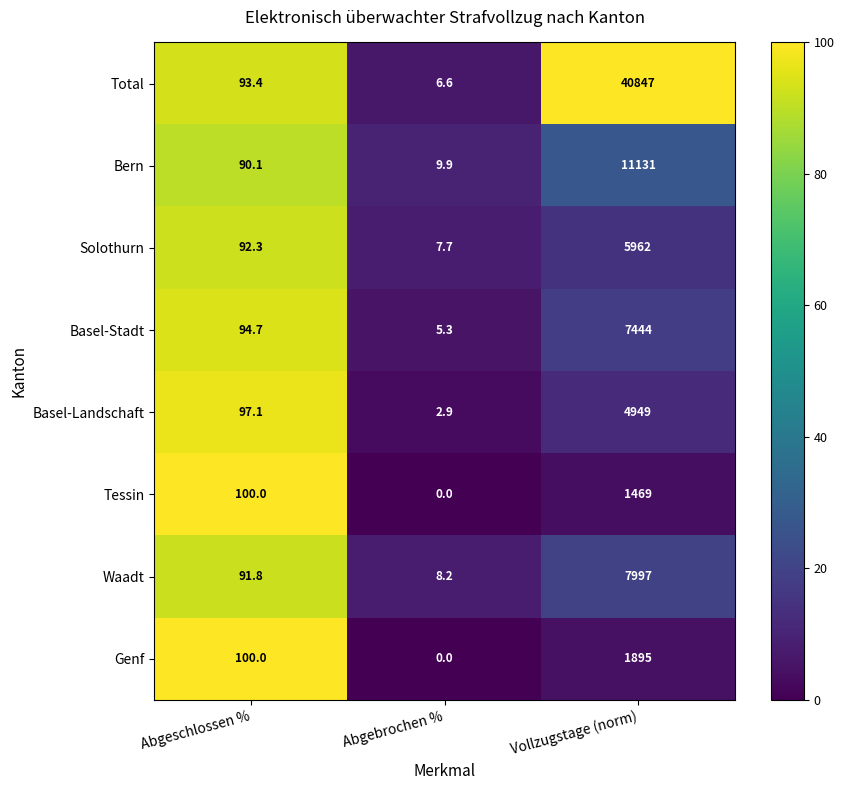

What value does the Waadt series have at Vollzugstage (norm)?

7997.0